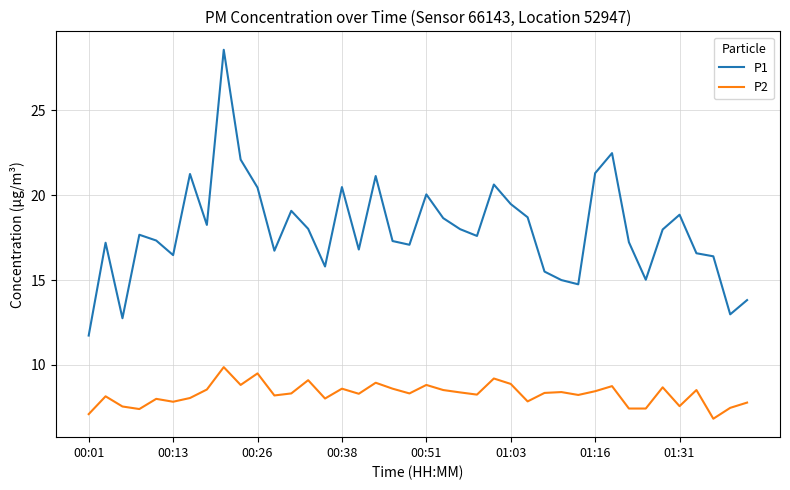

Which series has the widest spread of values?

P1